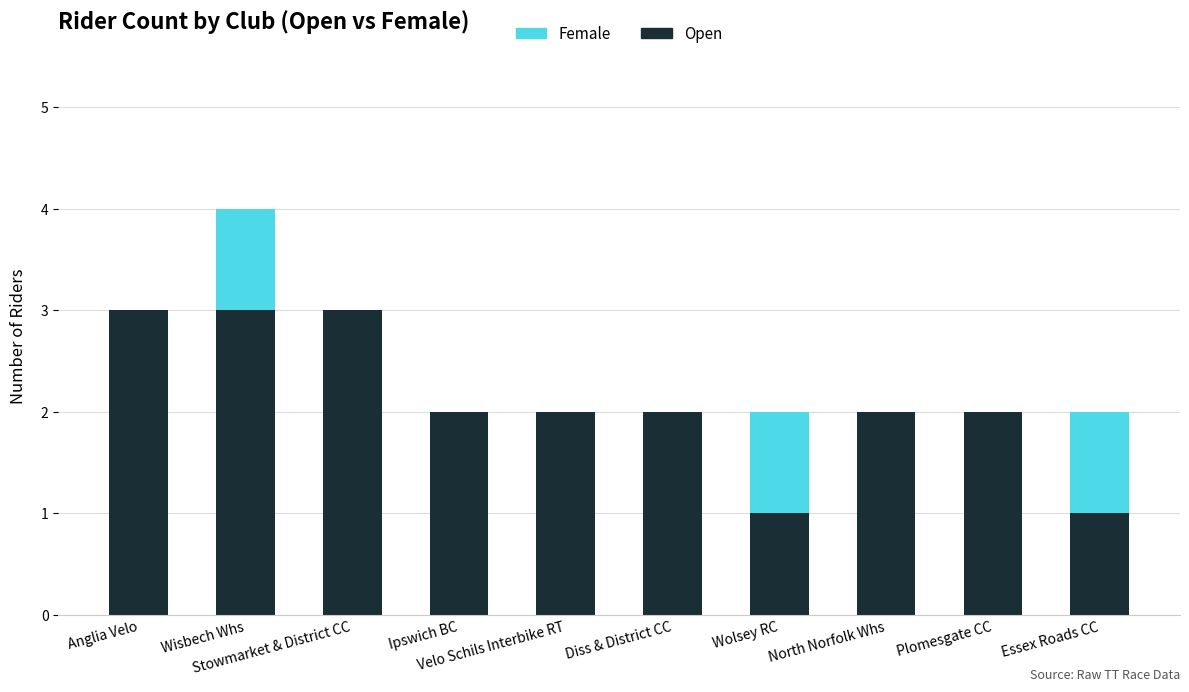

What is the maximum value for Open?

3